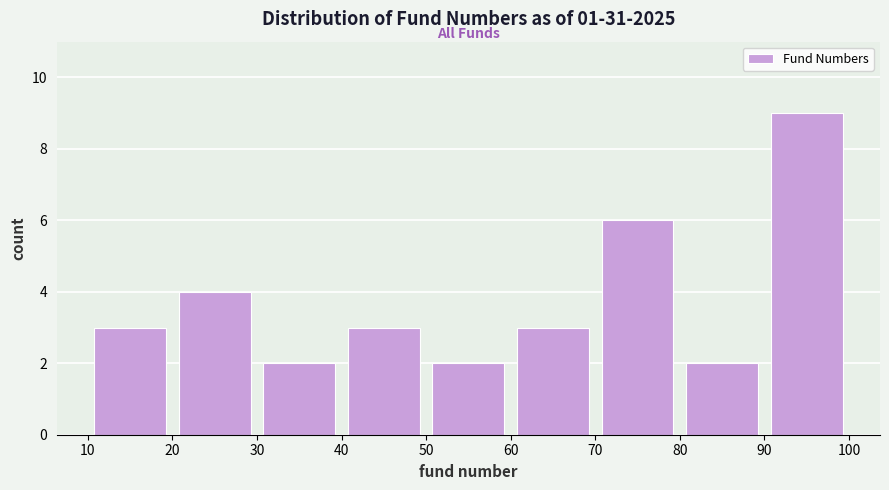

What is the height of the bar covering 70 to 80 on the x-axis? The values are not printed on the chart, so give them approximately, as read against the axis.

6